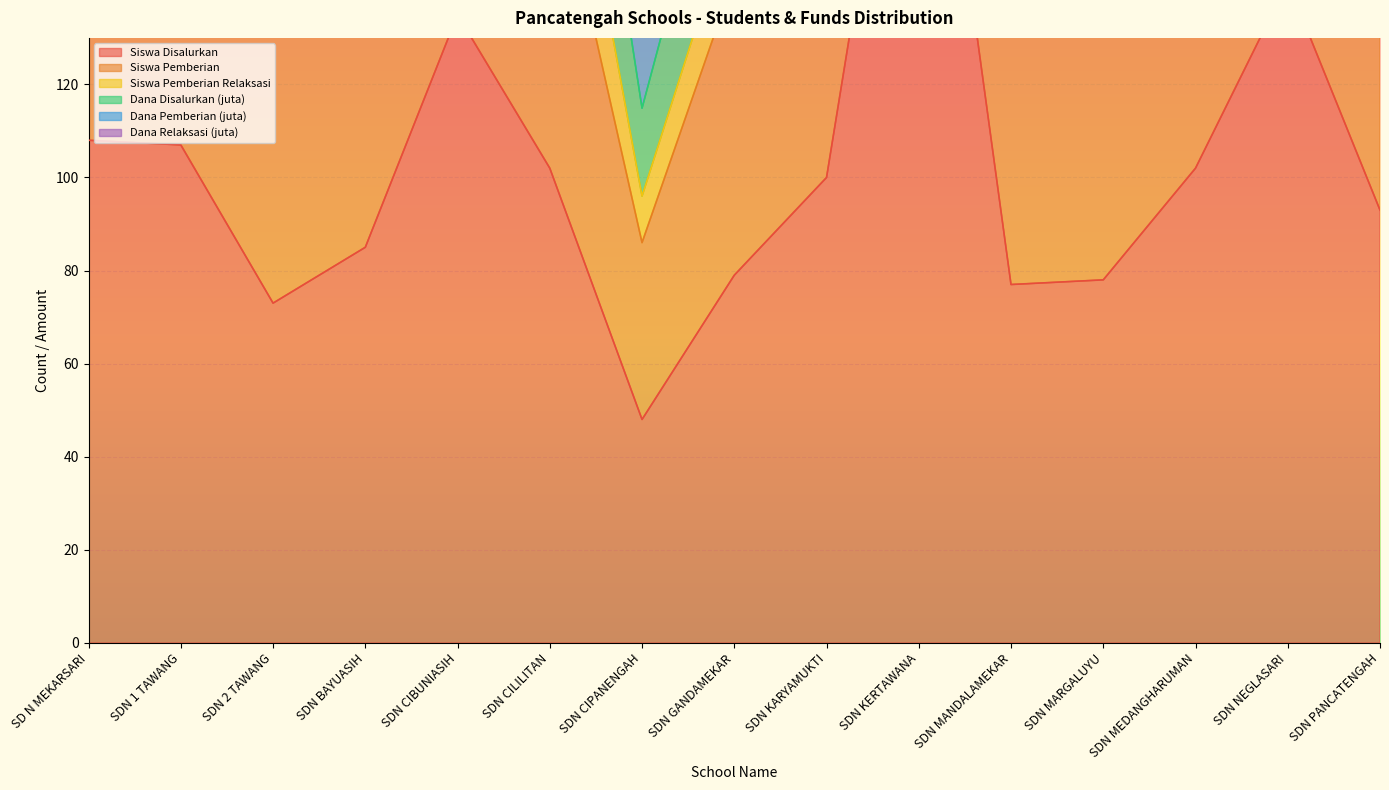

True or false: Dana Disalurkan (juta) and Siswa Pemberian cross at least once.

False